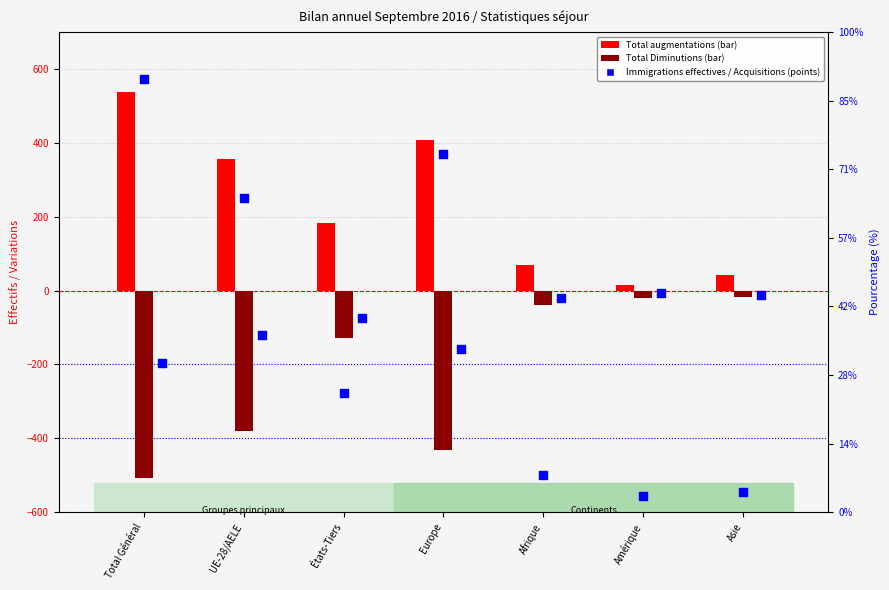

At how many categories does at least one series exceed -169?

7